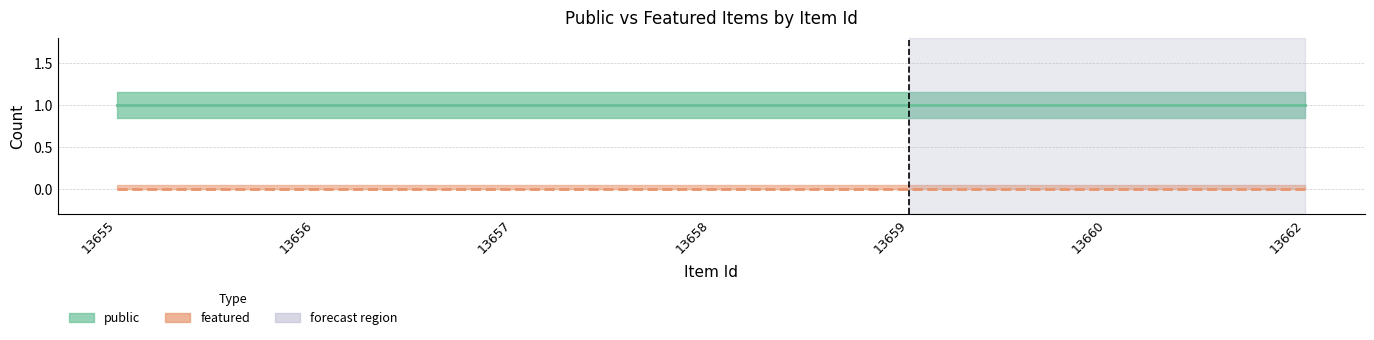

Is it true that featured equals 0 at 13662?

True